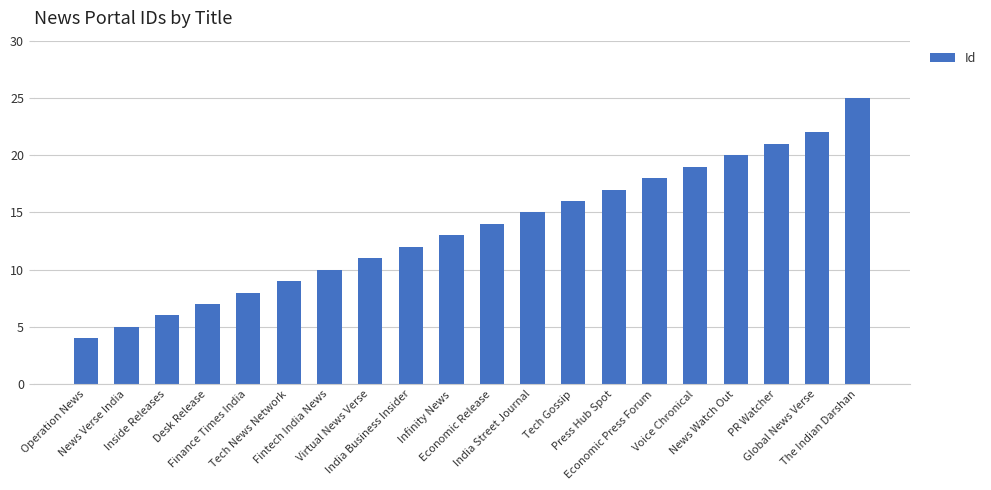

List the labels in order of value, smallest first.

Operation News, News Verse India, Inside Releases, Desk Release, Finance Times India, Tech News Network, Fintech India News, Virtual News Verse, India Business Insider, Infinity News, Economic Release, India Street Journal, Tech Gossip, Press Hub Spot, Economic Press Forum, Voice Chronical, News Watch Out, PR Watcher, Global News Verse, The Indian Darshan